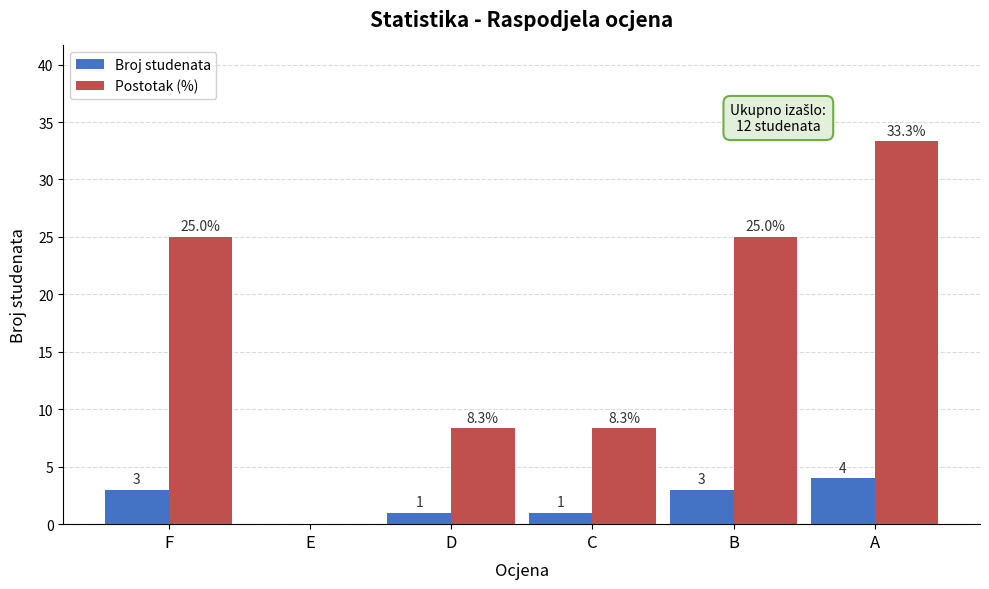

Are the bars horizontal?

No